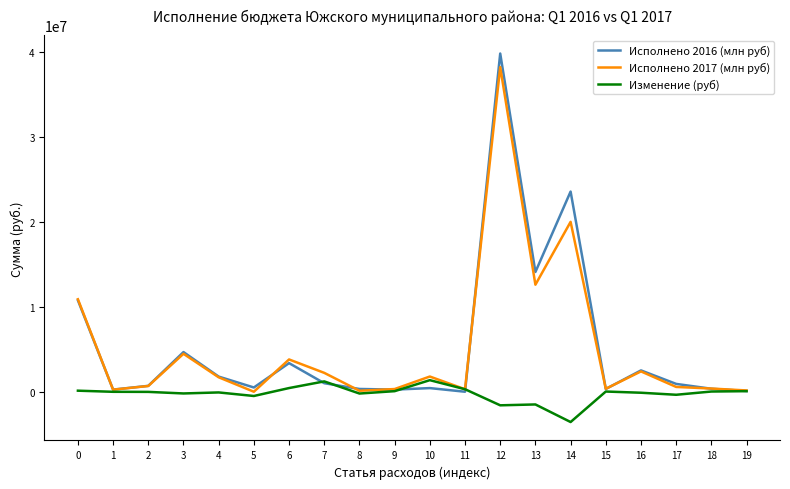

What is the difference between the maximum and second lowest values in the Исполнено 2017 (млн руб) series?

38066357.0